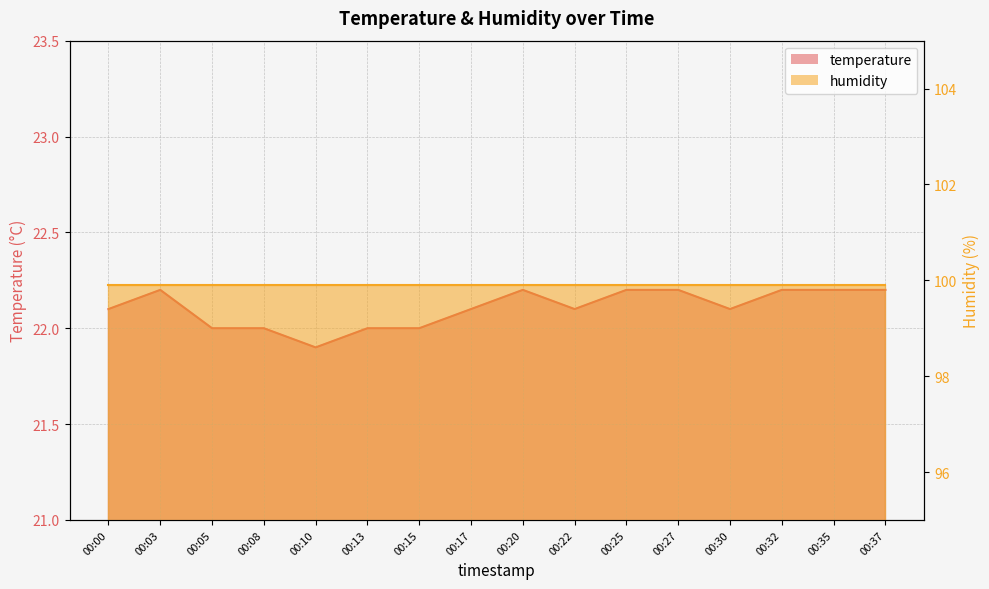

What is the maximum value shown in the chart?

22.2